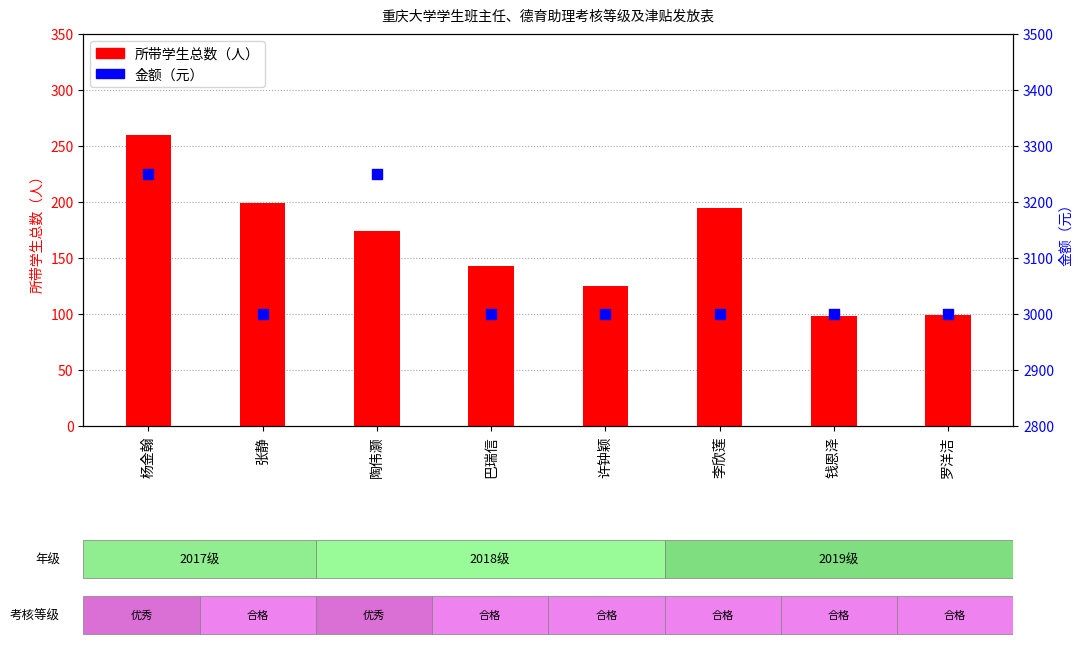

What is the total value across all series at 巴瑞信?

3143